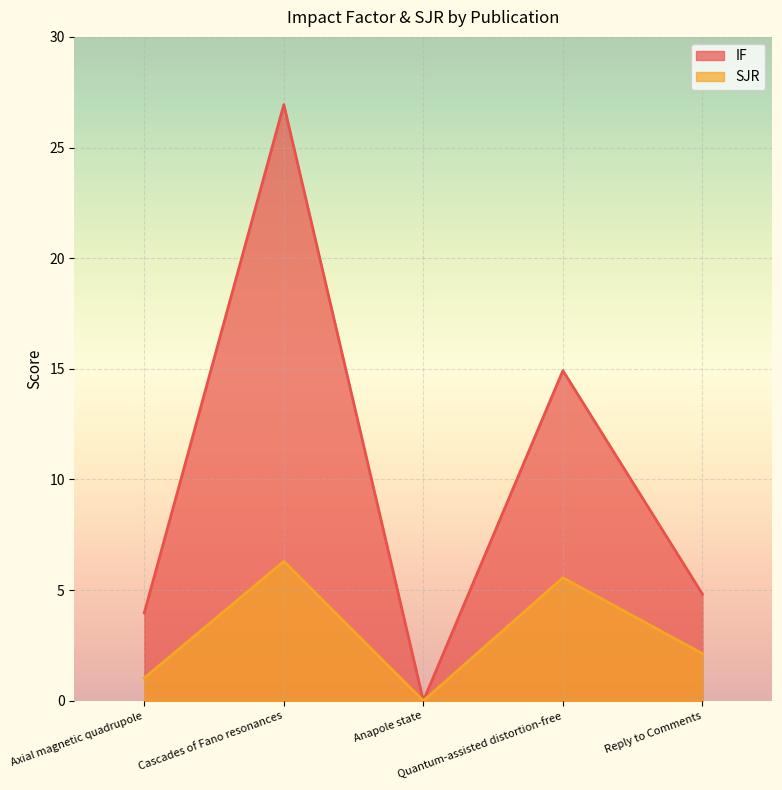

Count the number of data series in this chart.

2